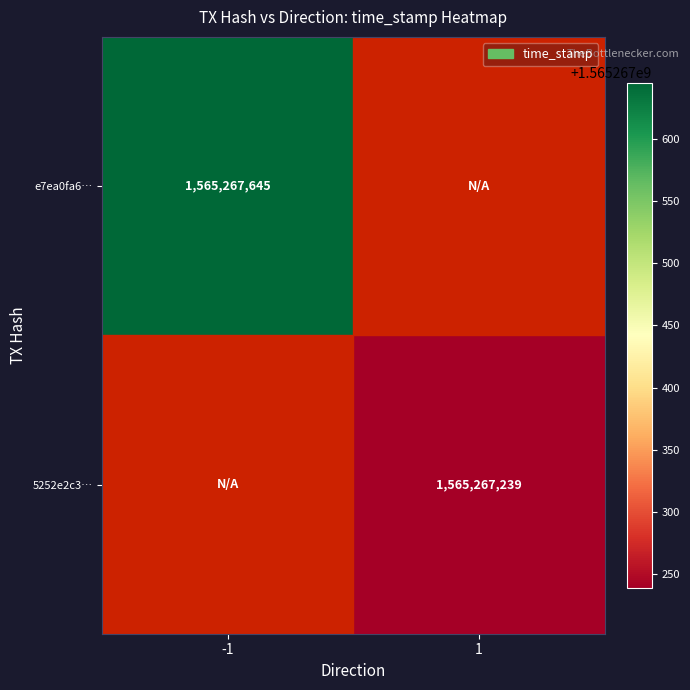

At how many categories does at least one series exceed 886780730?

2